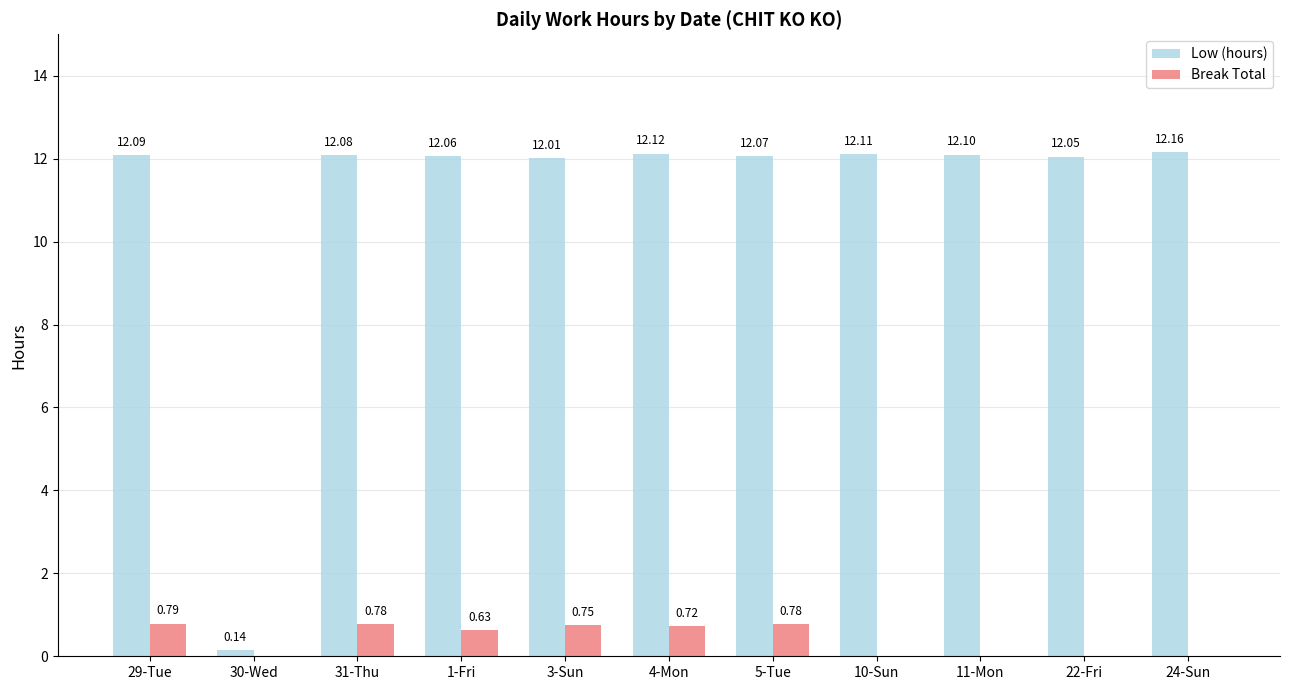

Which series changed the most between 3-Sun and 11-Mon?

Break Total